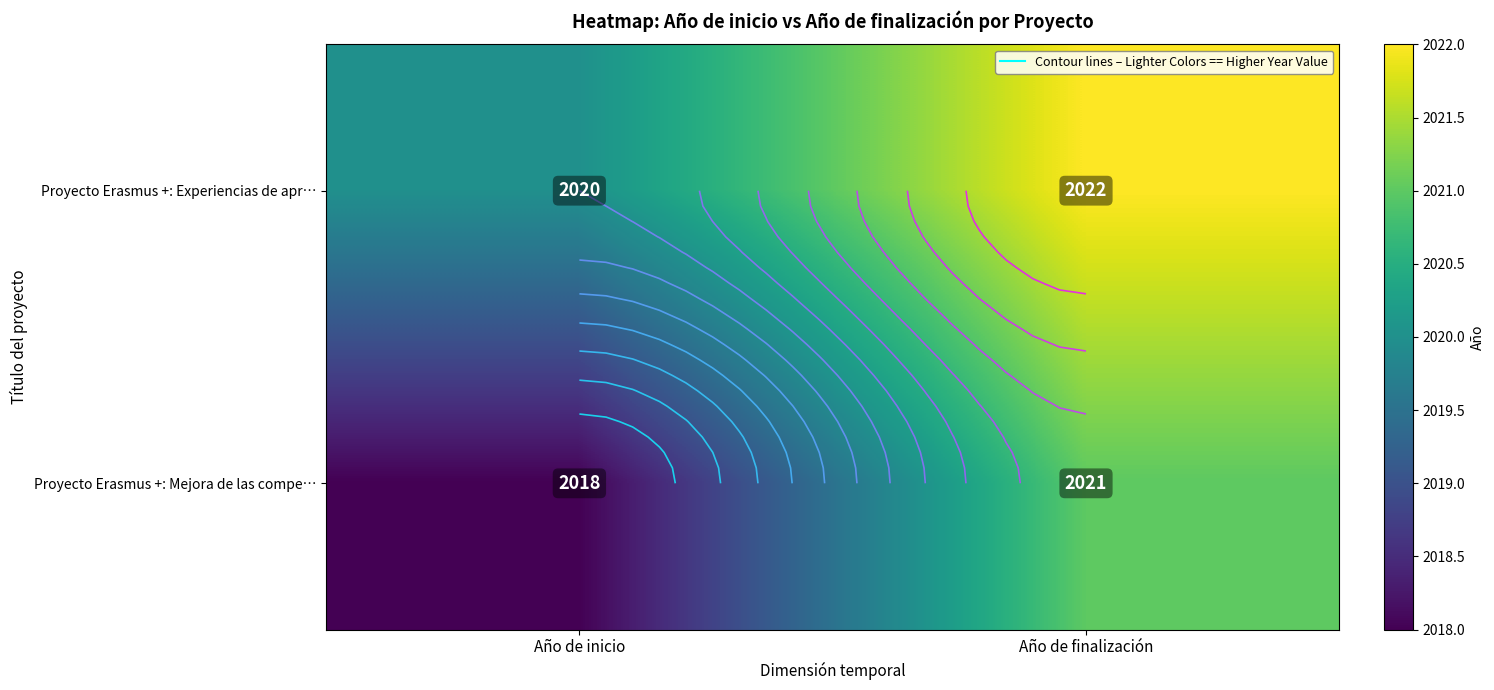

What is the difference between the Proyecto Erasmus +: Mejora de las compe… values at Año de inicio and Año de finalización?

3